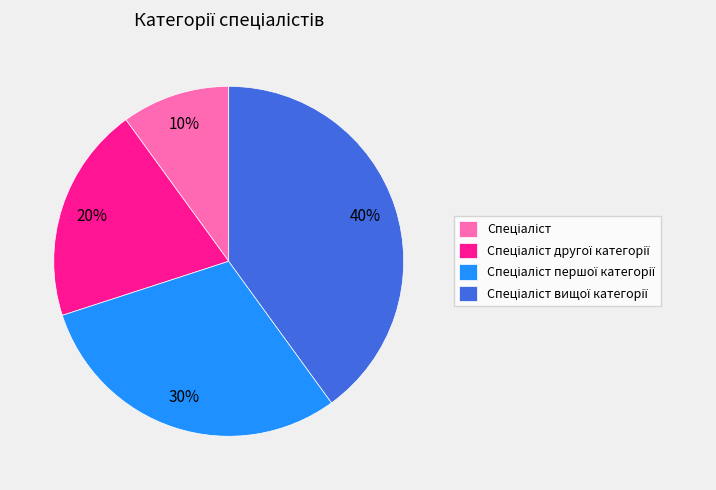

Is there any slice that represents more than half of the pie?

No